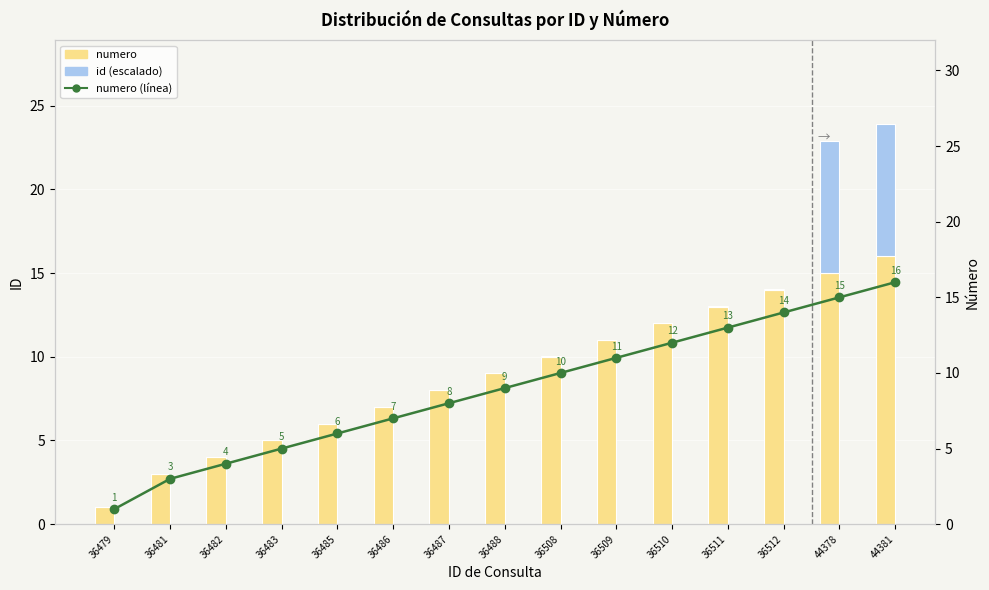

How many values in id (escalado) are above zero?

14